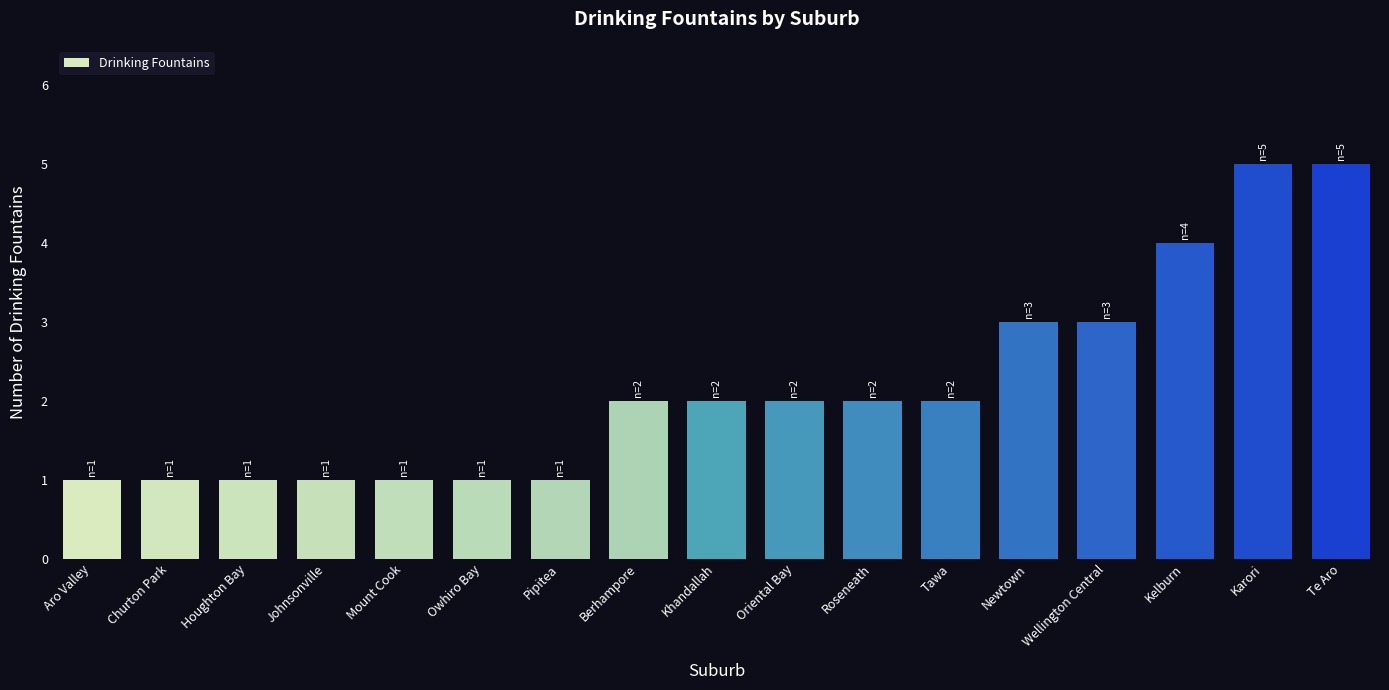

What is the change in value from Pipitea to Te Aro?

+4